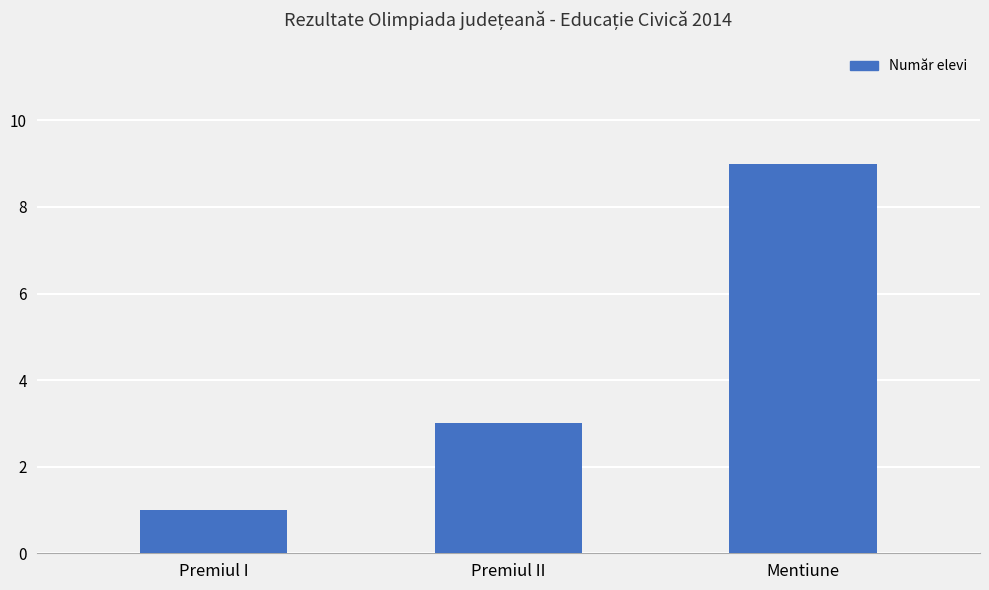

Reading left to right, extract all data points from this chart.

Premiul I=1	Premiul II=3	Mentiune=9